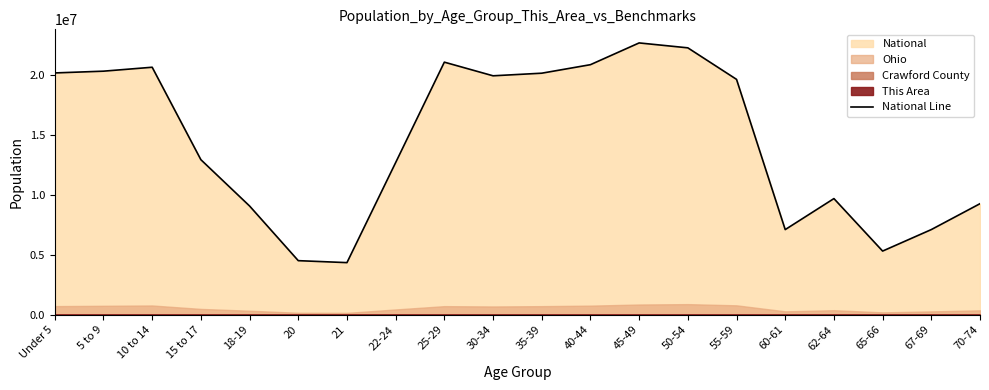

Which label corresponds to the largest value in the chart?

45-49